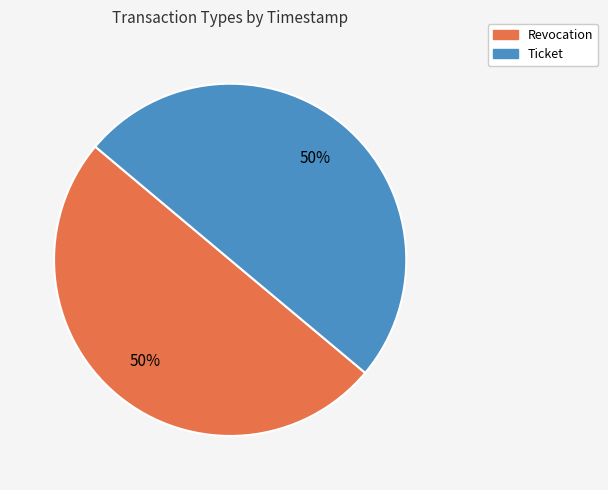

To the nearest percent, what portion does Revocation represent?

50%